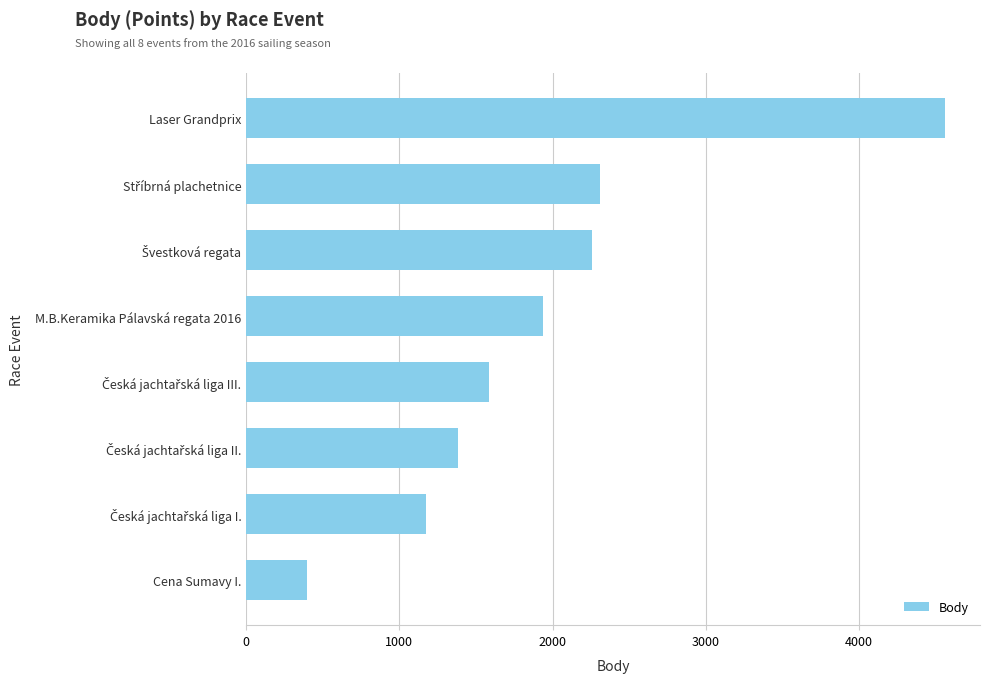

What is the average value?

1952